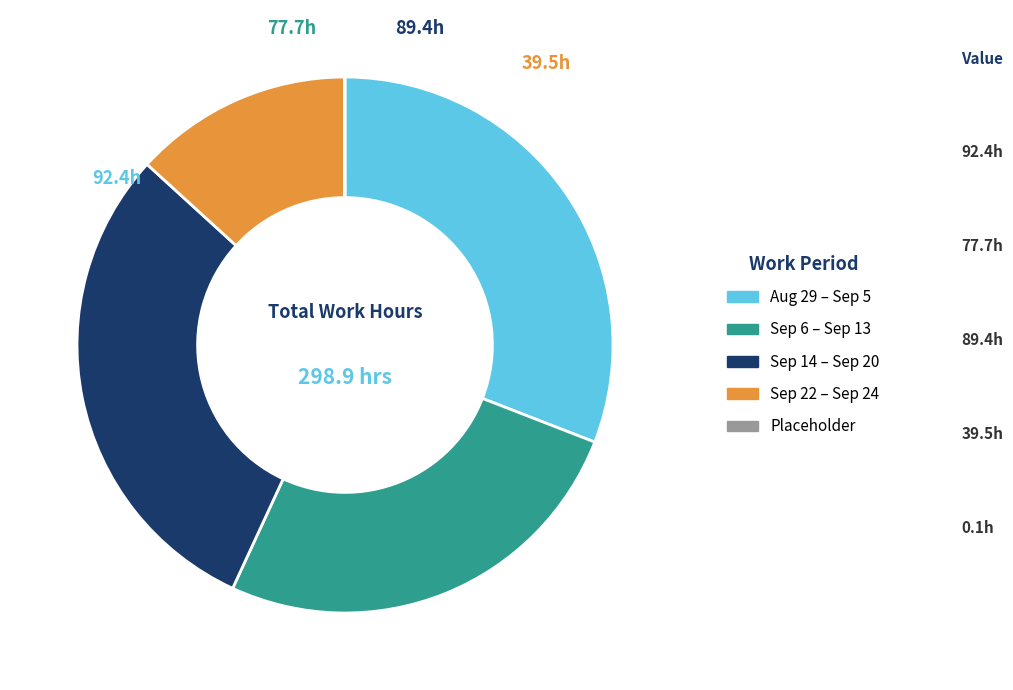

Is there any slice that represents more than half of the pie?

No